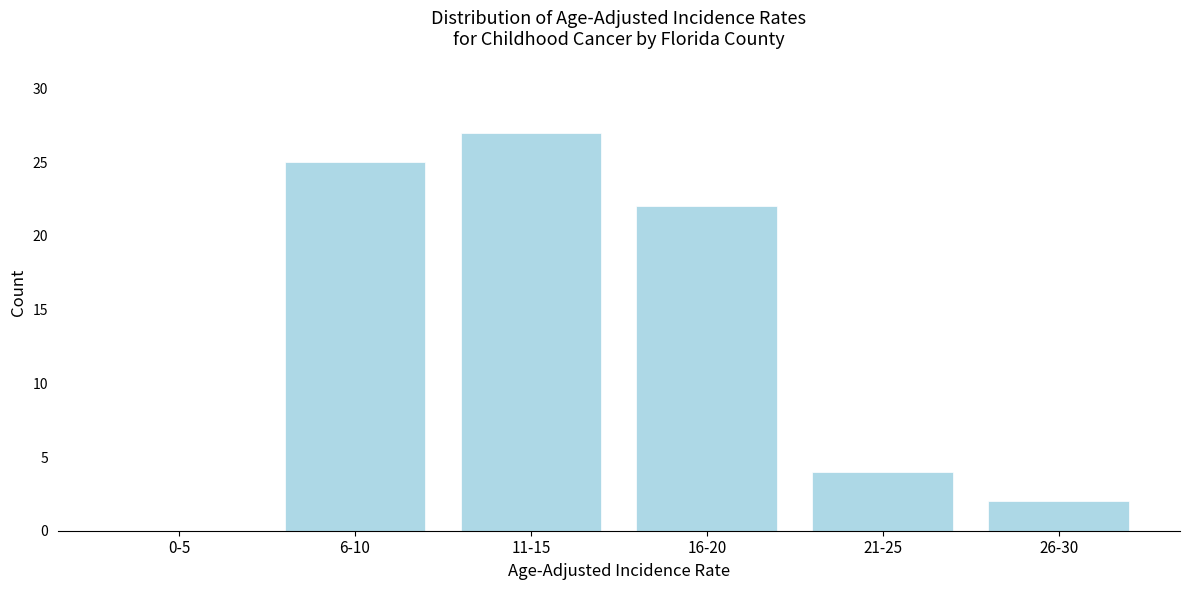

Reading left to right, extract all data points from this chart.

0-5=0	6-10=25	11-15=27	16-20=22	21-25=4	26-30=2